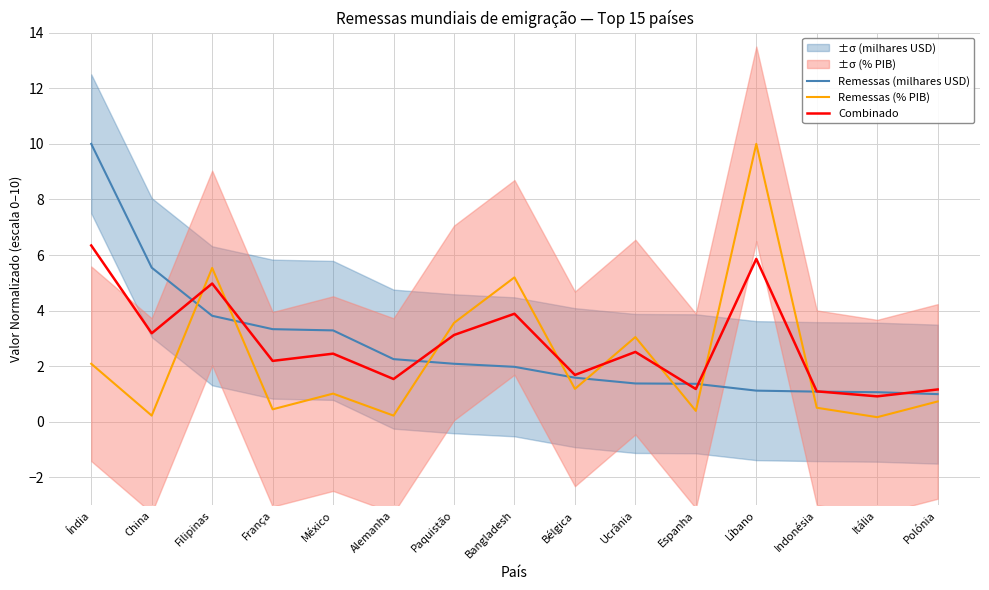

What value does the Remessas (% PIB) series have at Ucrânia?

3.1